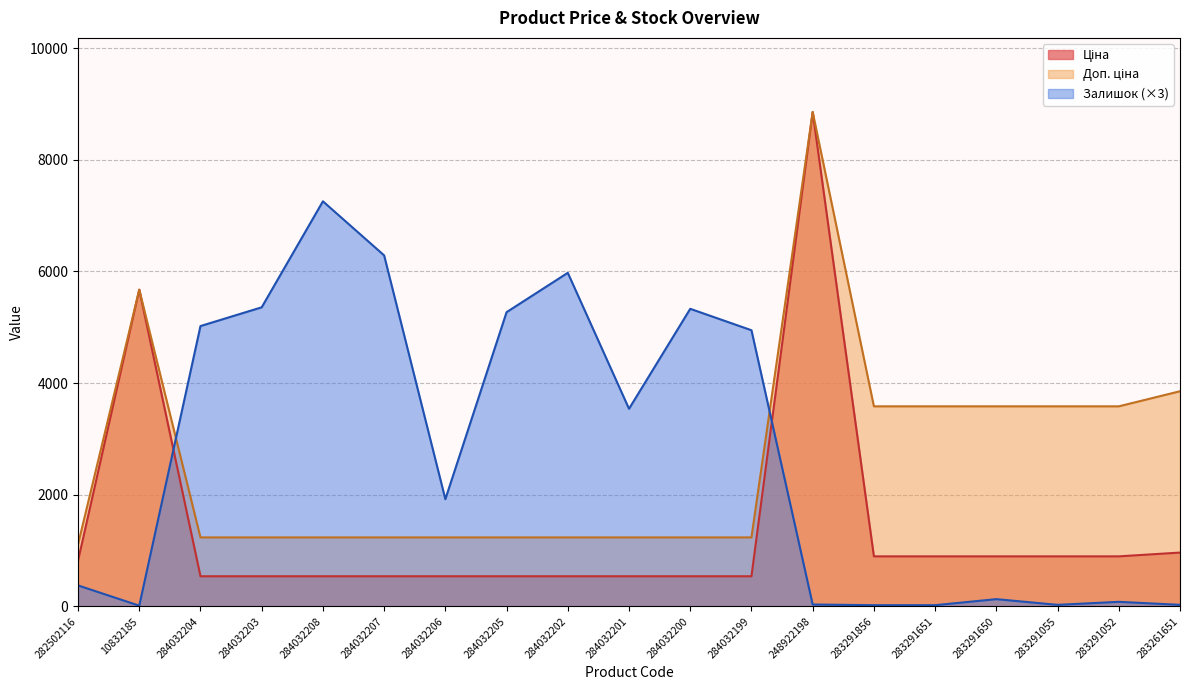

Rank the series at 283291650 from lowest to highest value.

Залишок, Ціна, Доп. ціна